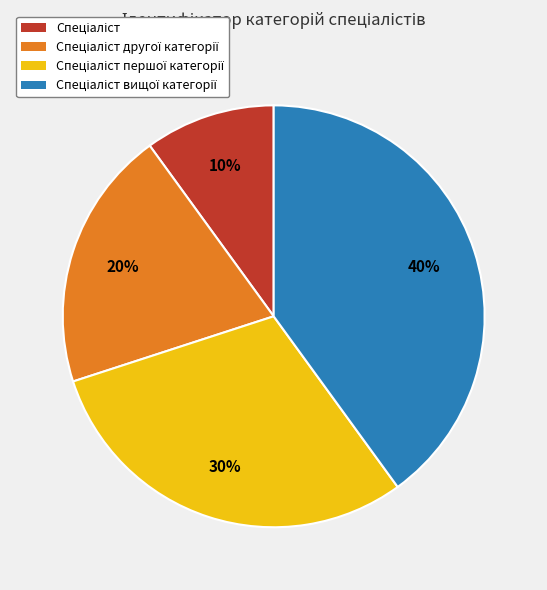

To the nearest percent, what is the difference between the largest and smallest slice percentages?

30%